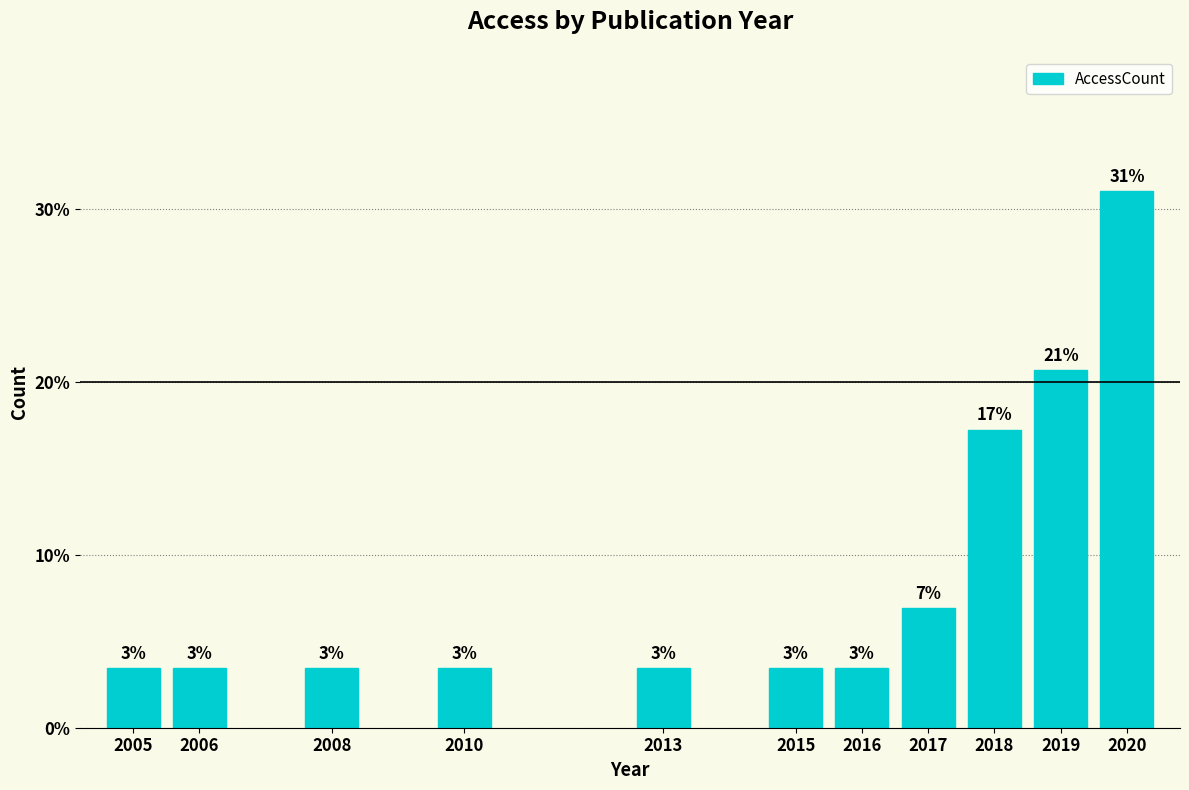

Are the bars horizontal?

No